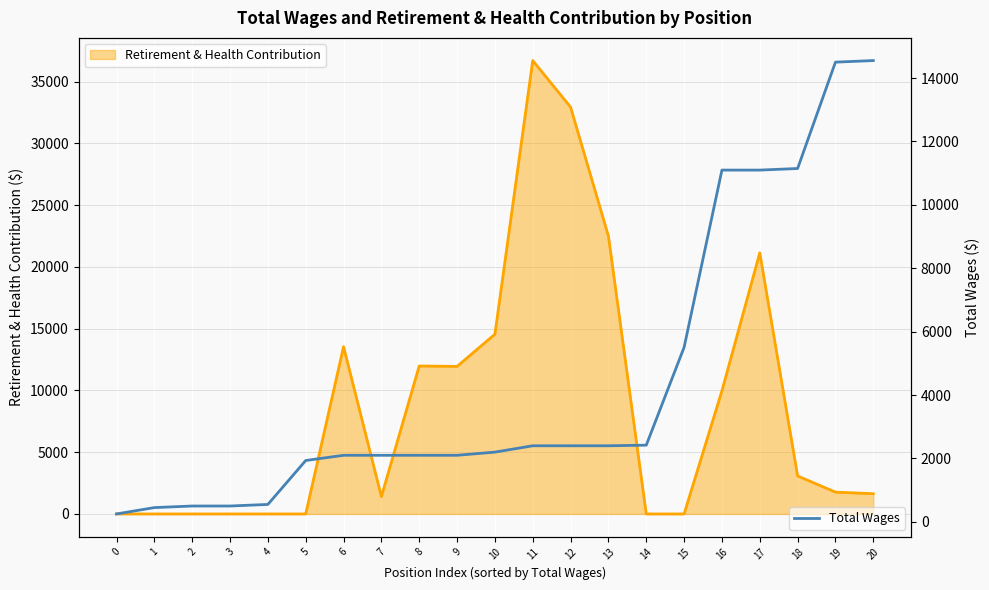

Rank the series at 14 from lowest to highest value.

Retirement & Health (line), Total Wages